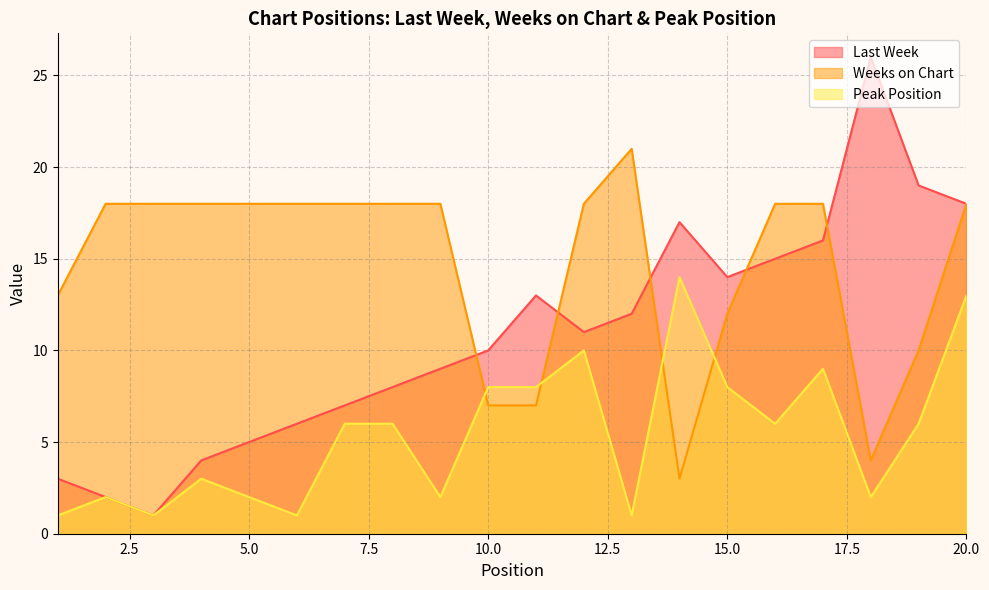

Does the chart have visible grid lines?

Yes